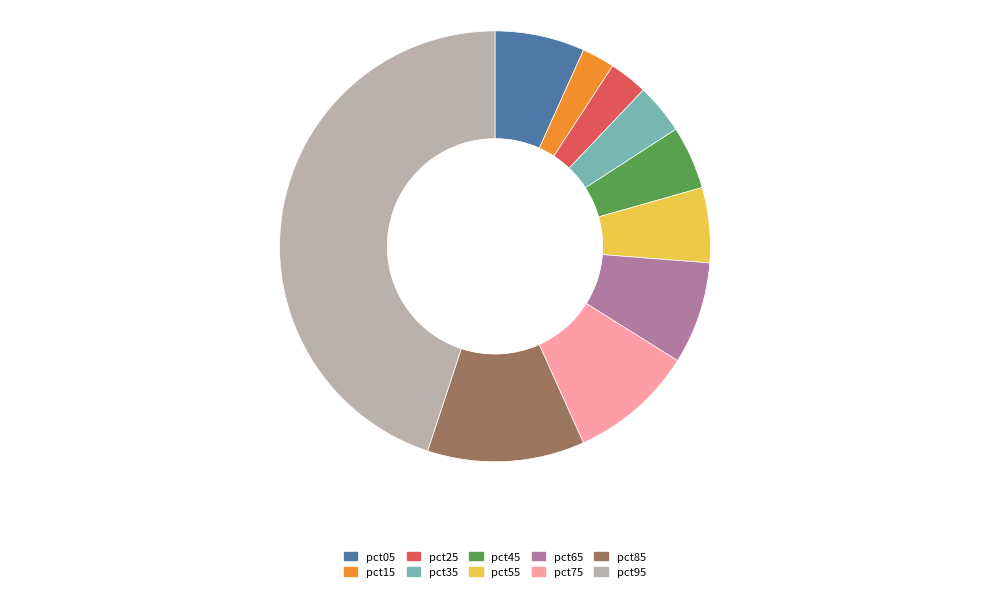

Which slice is the largest?

pct95